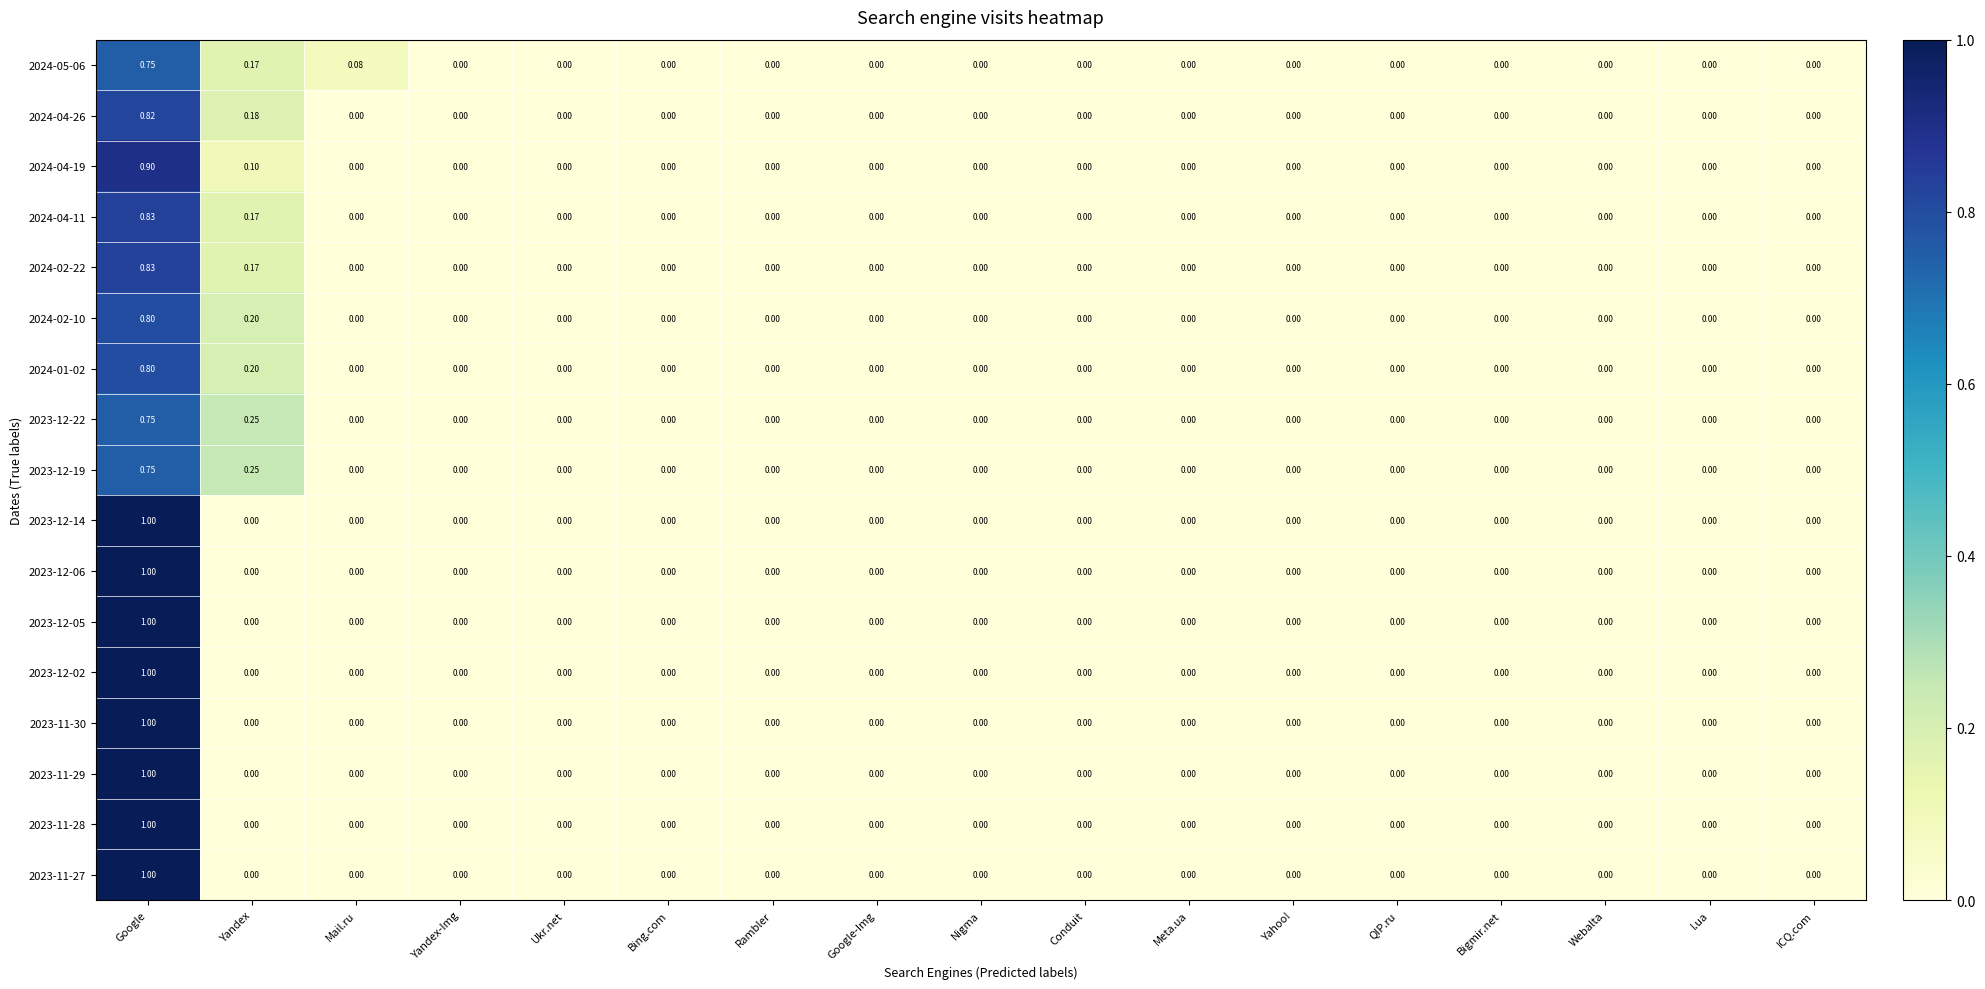

At which label does 2023-12-19 reach its peak?

Google